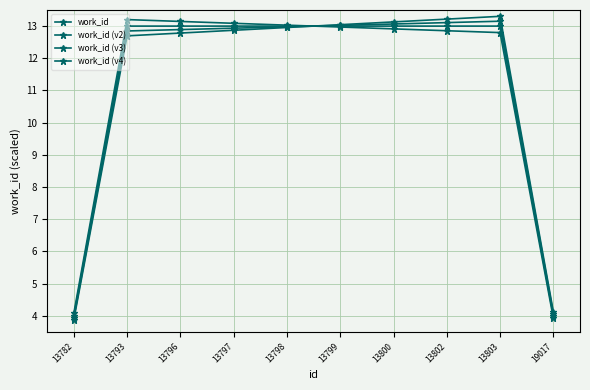

How many data points does each series have?

10